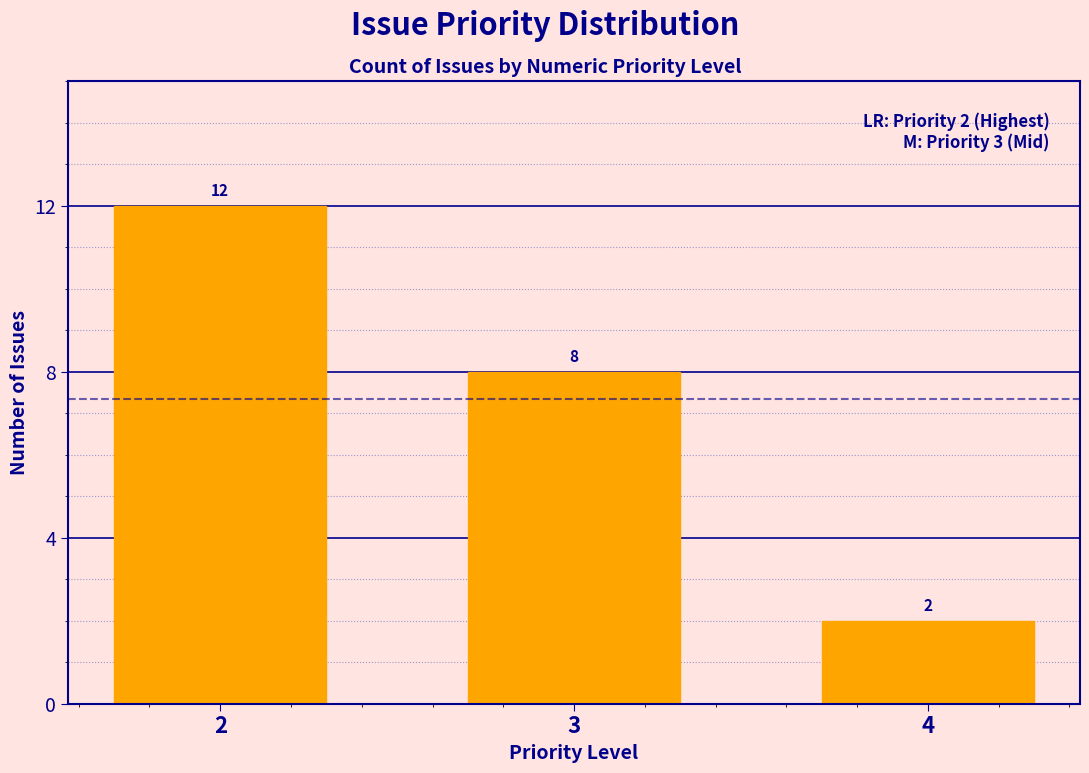

Reading right to left, transcribe all the data shown in this chart.

4=2	3=8	2=12